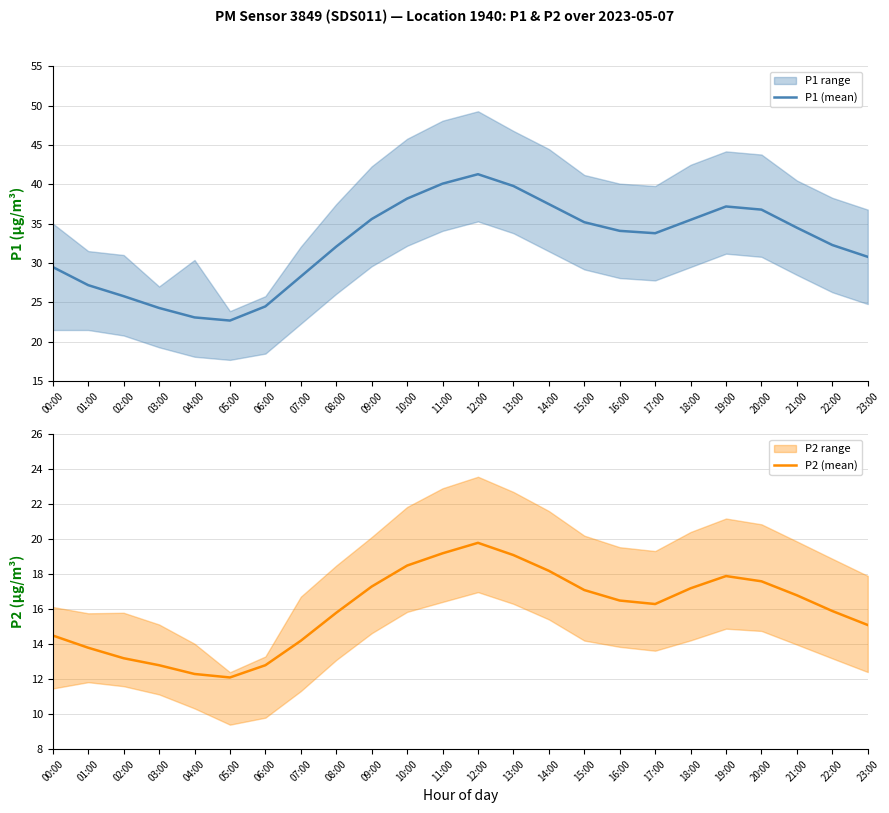

Count the number of categories in the chart.

24